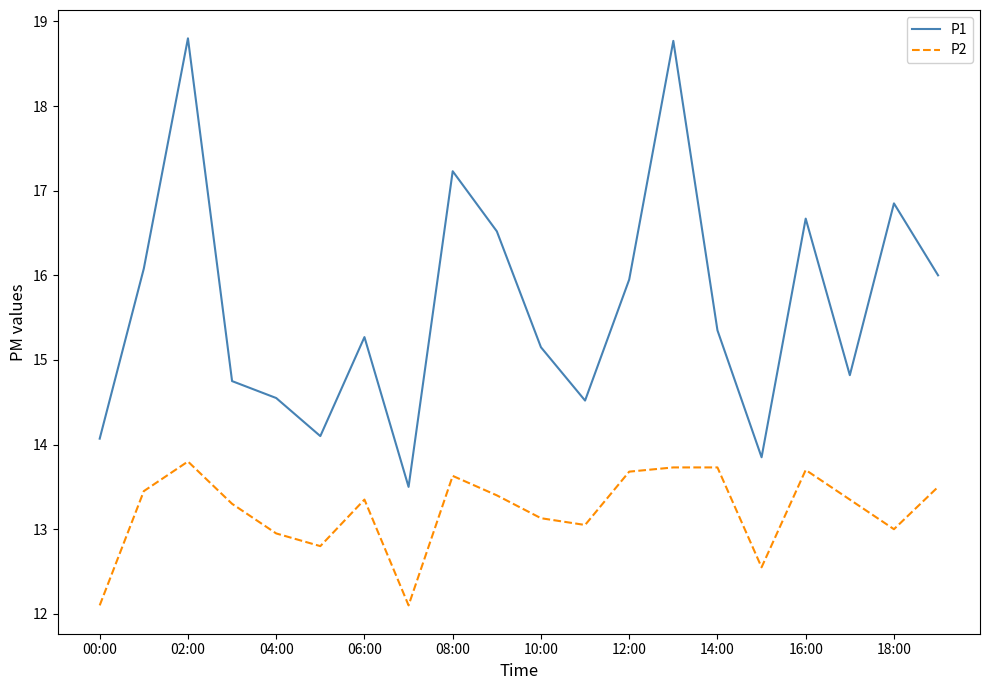

True or false: P2 and P1 cross at least once.

False